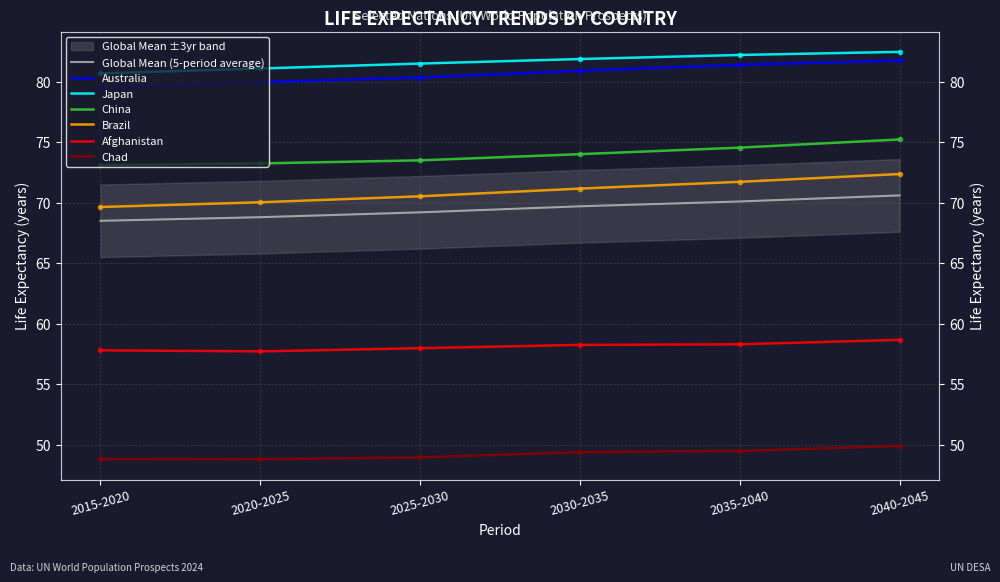

Rank the categories by Chad value from highest to lowest.

2040-2045, 2035-2040, 2030-2035, 2025-2030, 2015-2020, 2020-2025